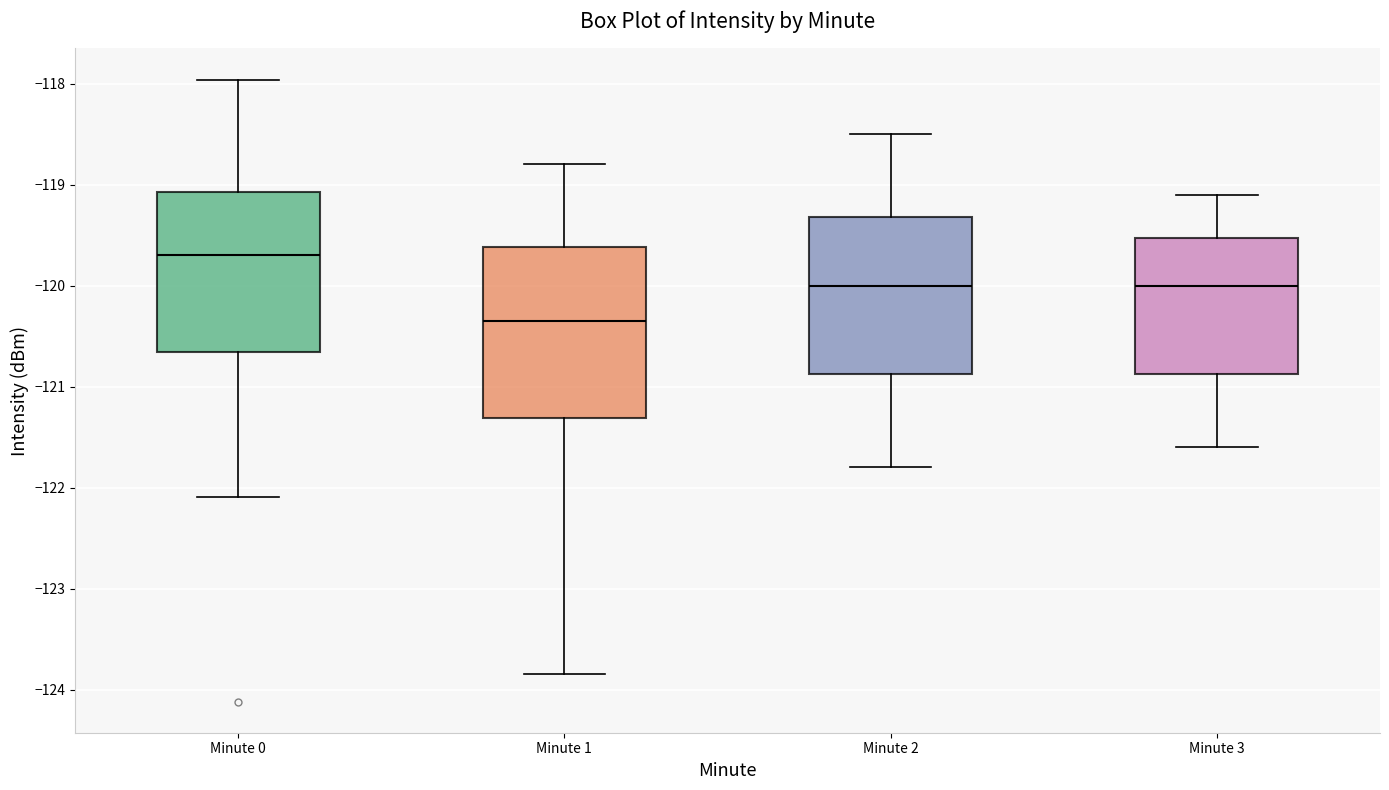

Comparing the boxes themselves (not the whiskers), which one is the tallest?

Minute 1